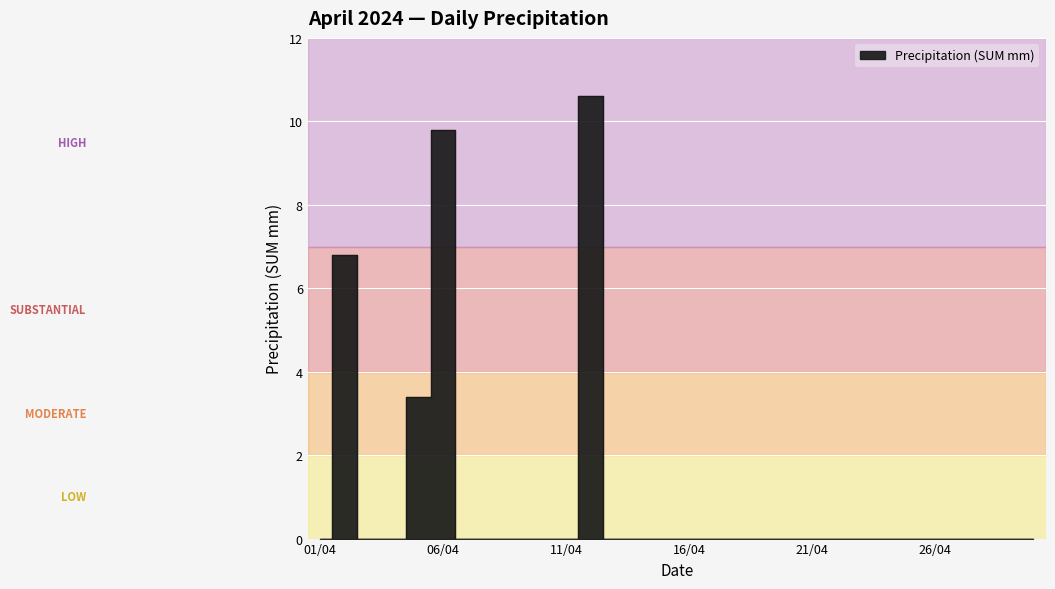

Reading right to left, list all the values displayed in this chart.

30/04=0.0	29/04=0.0	28/04=0.0	27/04=0.0	26/04=0.0	25/04=0.0	24/04=0.0	23/04=0.0	22/04=0.0	21/04=0.0	20/04=0.0	19/04=0.0	18/04=0.0	17/04=0.0	16/04=0.0	15/04=0.0	14/04=0.0	13/04=0.0	12/04=10.6	11/04=0.0	10/04=0.0	09/04=0.0	08/04=0.0	07/04=0.0	06/04=9.8	05/04=3.4	04/04=0.0	03/04=0.0	02/04=6.8	01/04=0.0